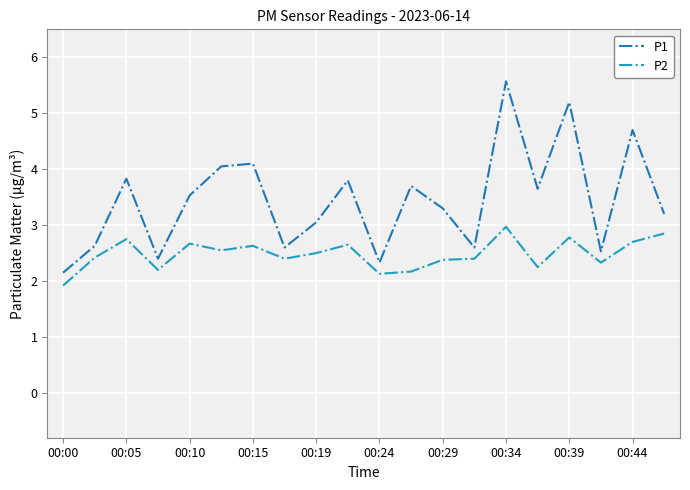

Which series has the widest spread of values?

P1